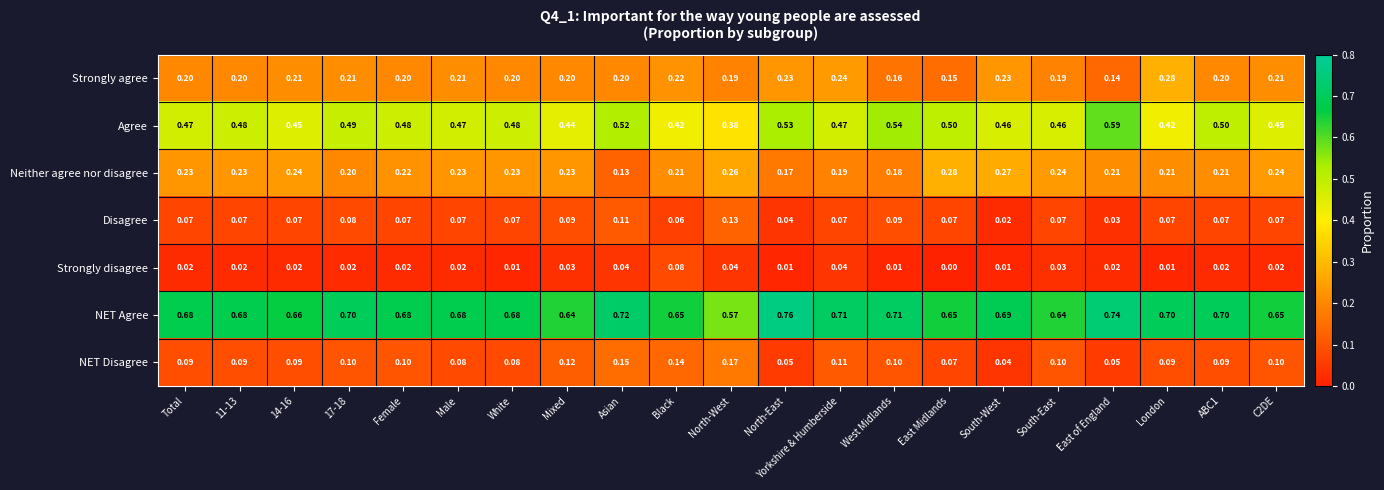

Rank the series at 14-16 from highest to lowest value.

NET Agree, Agree, Neither agree nor disagree, Strongly agree, NET Disagree, Disagree, Strongly disagree